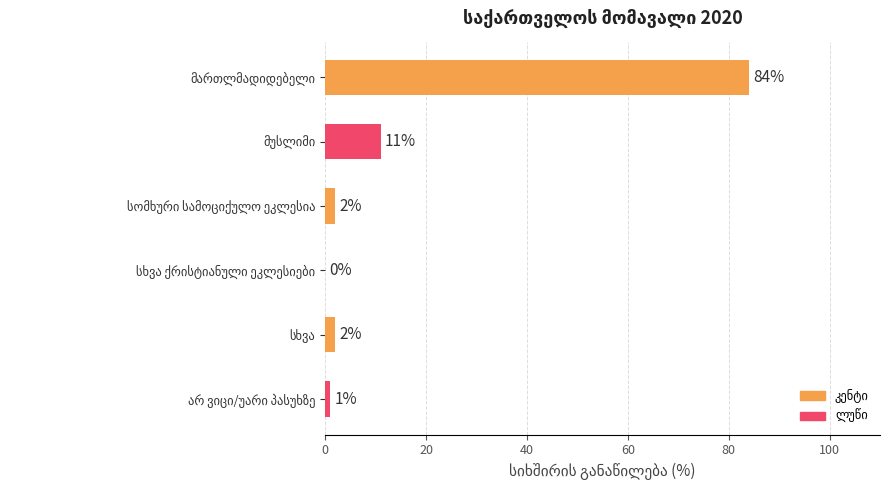

How many values are above zero?

5